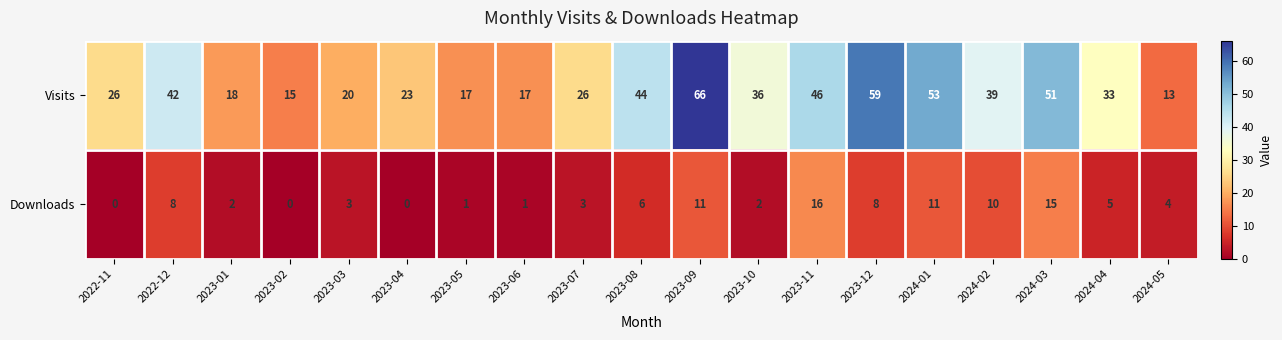

At 2024-02, list the series in order from smallest to largest.

Downloads, Visits